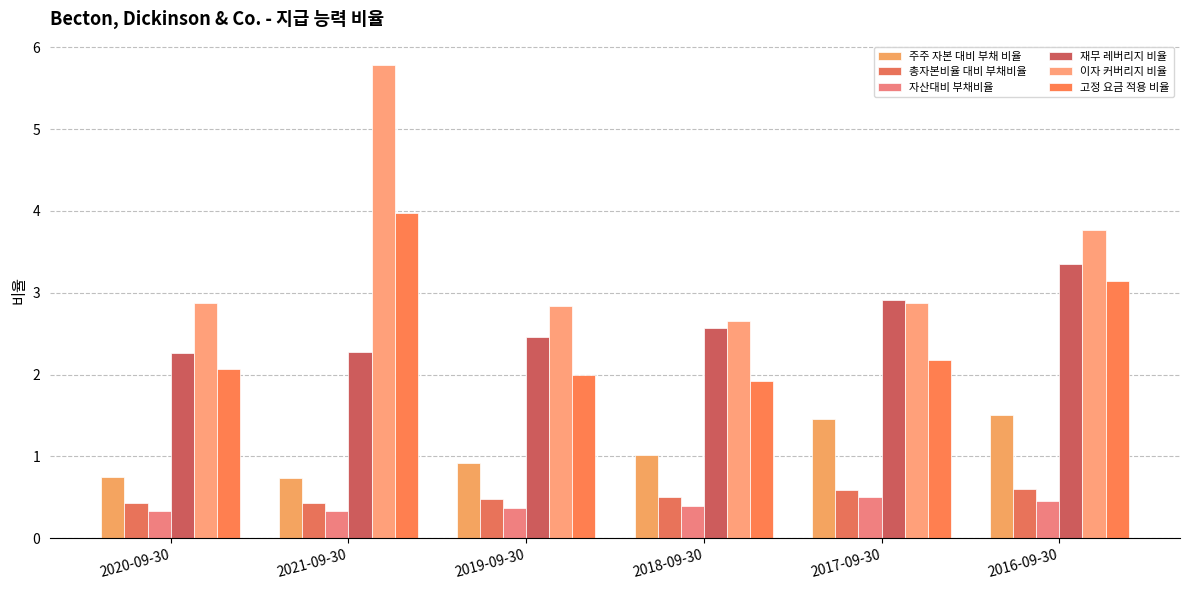

True or false: 재무 레버리지 비율 has a value of 1.5 at 2020-09-30.

False